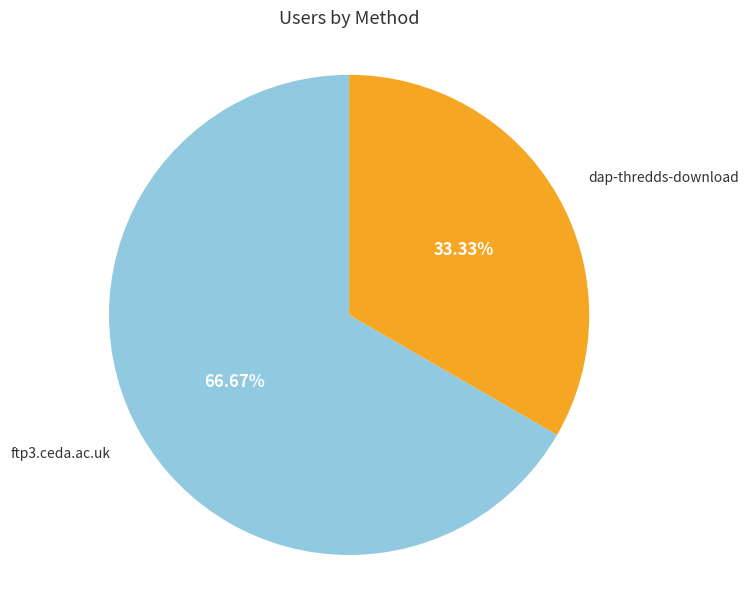

To the nearest percent, what is the average slice percentage?

50%